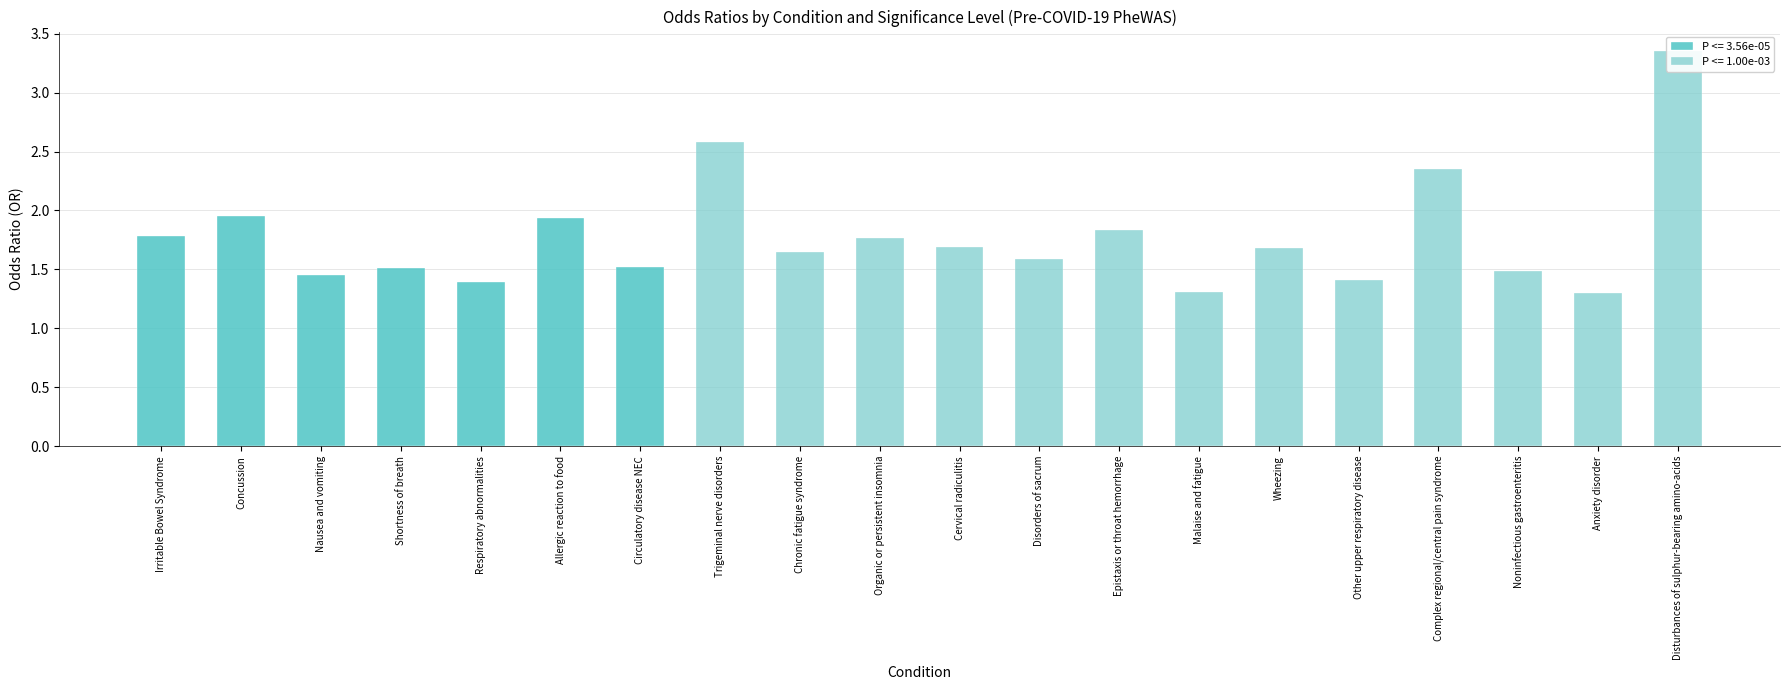

Which has a higher value, Circulatory disease NEC or Shortness of breath?

Circulatory disease NEC